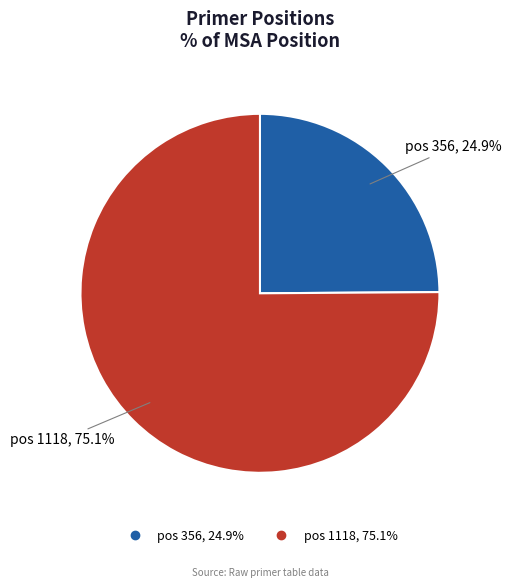

Is there a majority slice in this chart?

Yes